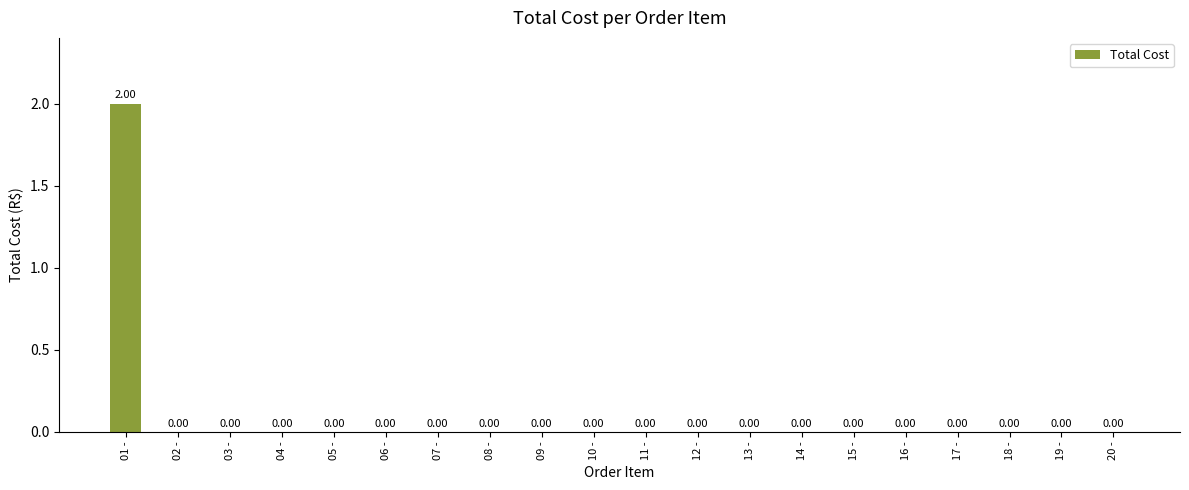

How many positive values are there?

1